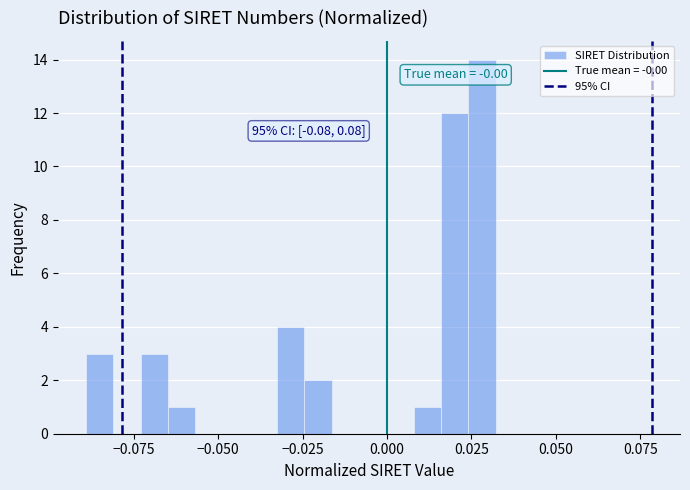

Around what value on the x-axis is the tallest bar? Give the approximate position of its centre, as read against the axis.

0.030